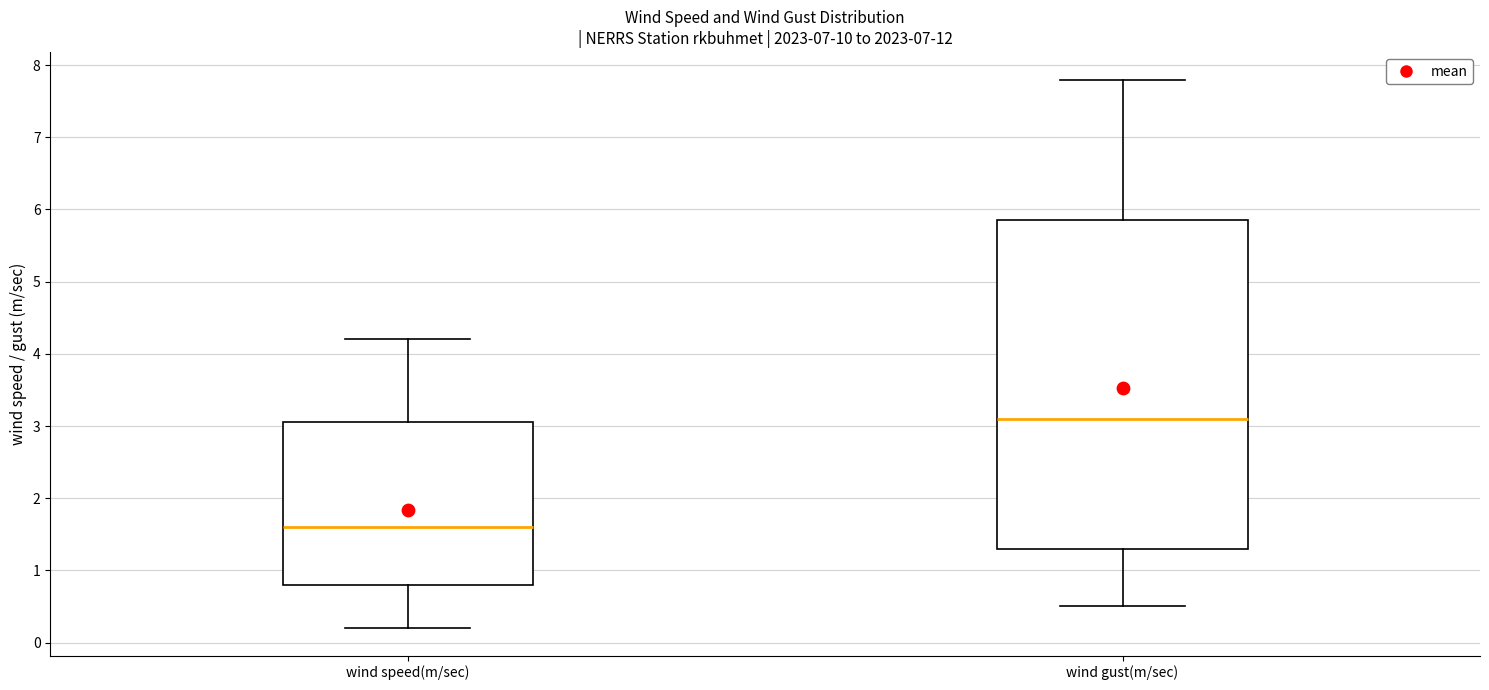

Reading left to right, transcribe this box plot: for each box, give where its median line is, the range the box spans, and where its two whiskers end, as read against the y-axis. The values are not printed on the chart, so give them approximately, as read against the axis.

wind speed(m/sec): median 1.6, box 0.8 to 3.1, whiskers 0.2 to 4.2
wind gust(m/sec): median 3.1, box 1.3 to 5.9, whiskers 0.5 to 7.8